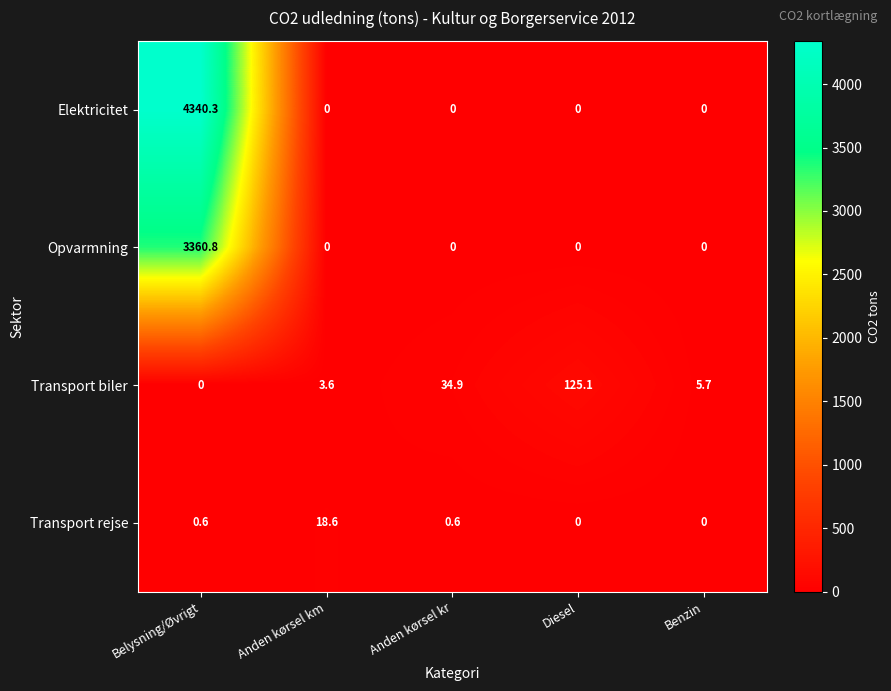

Which series has the largest total across all categories?

Elektricitet